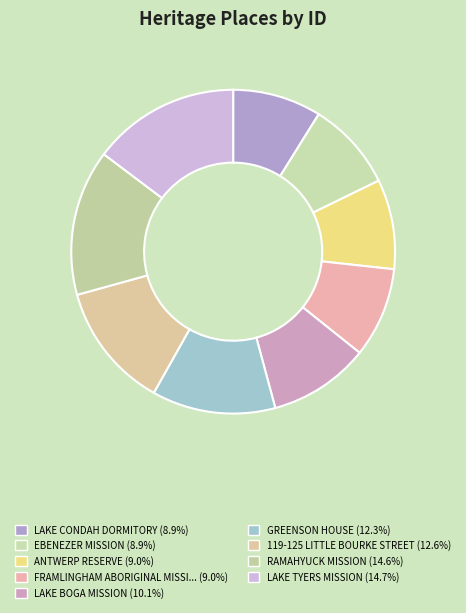

How many segments does this pie chart have?

9